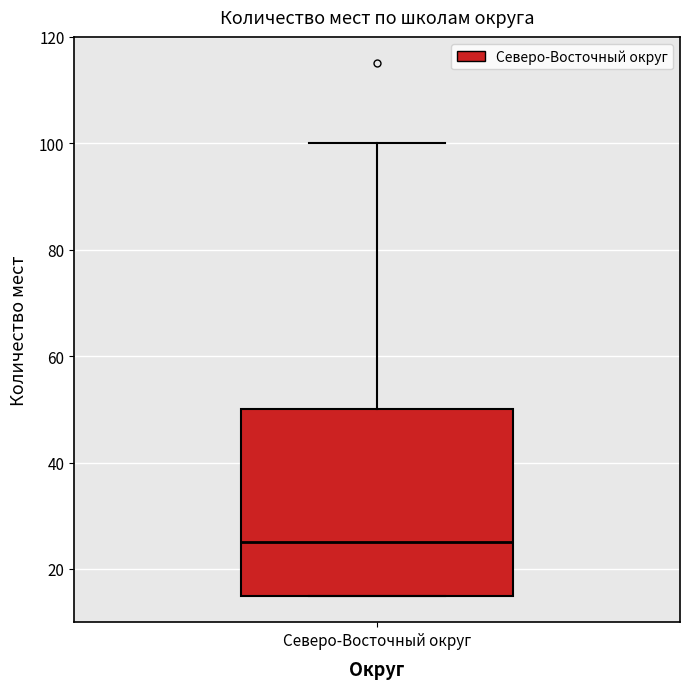

Transcribe this box plot: give where the median line is, the range the box spans, and where the two whiskers end, as read against the y-axis. The values are not printed on the chart, so give them approximately, as read against the axis.

median 26, box 16 to 50, whiskers 16 to 100